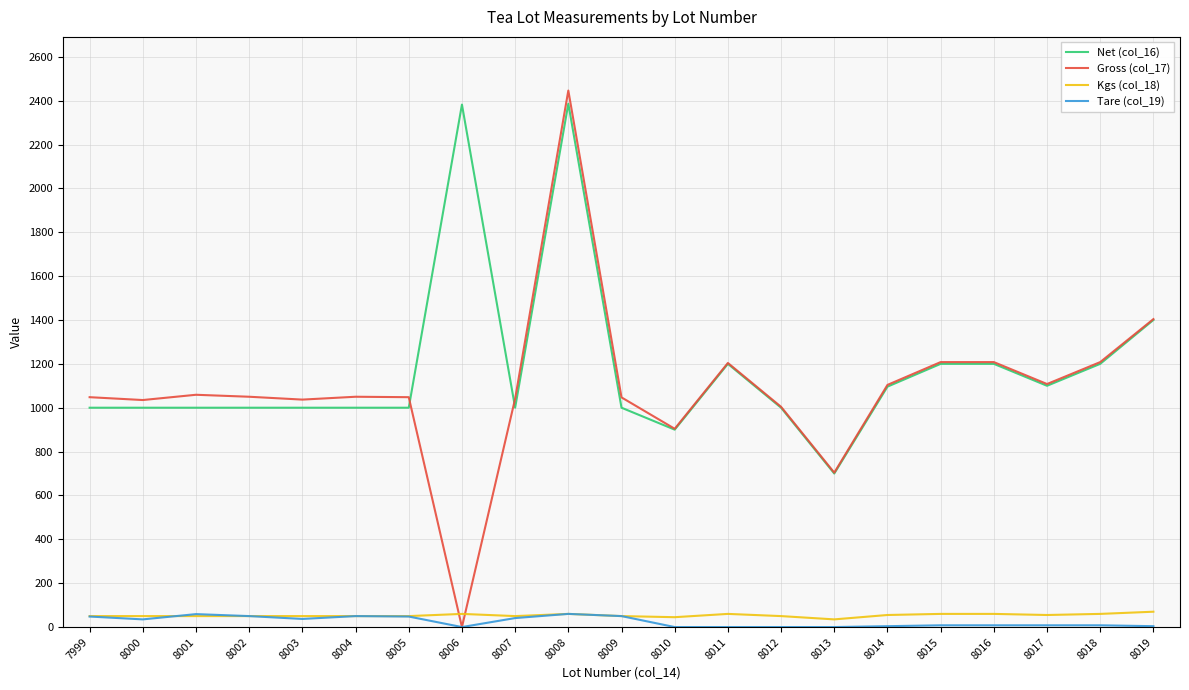

What is the greatest value displayed?

2446